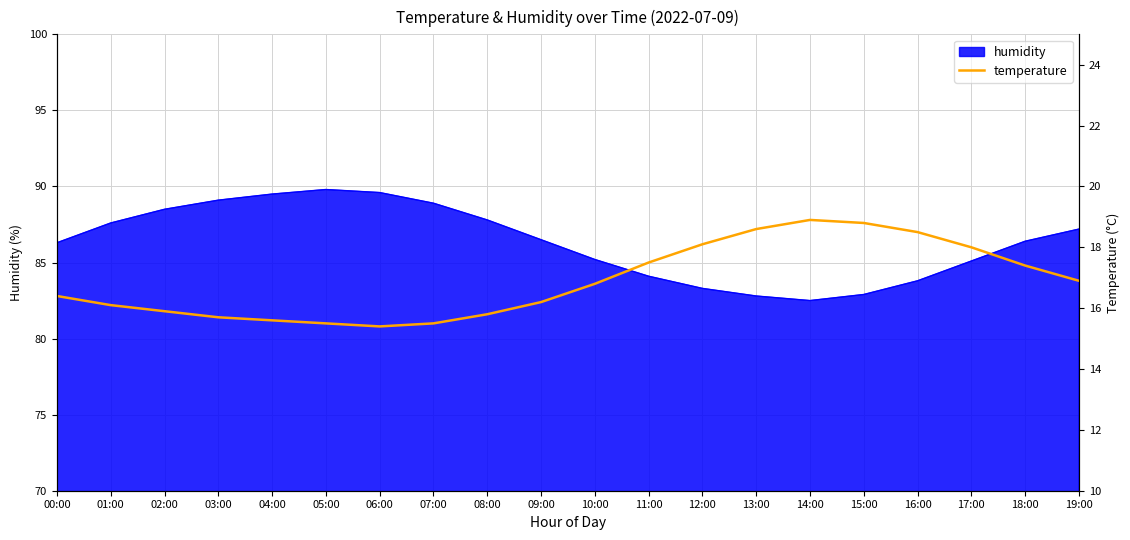

Does the chart have visible grid lines?

Yes